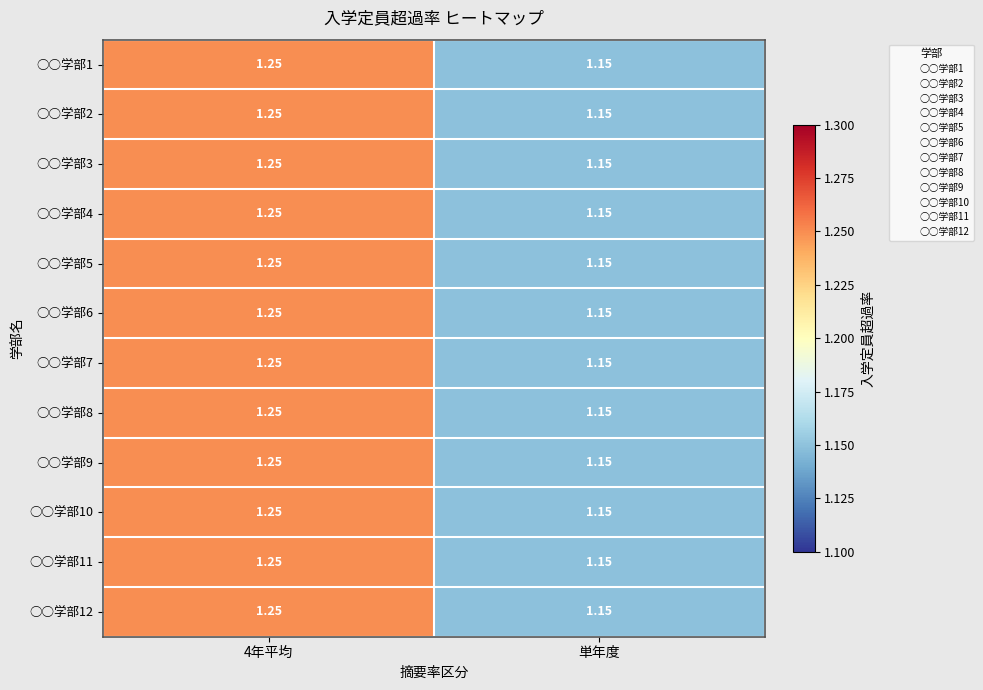

At which label is ○○学部9 closest to 1?

単年度